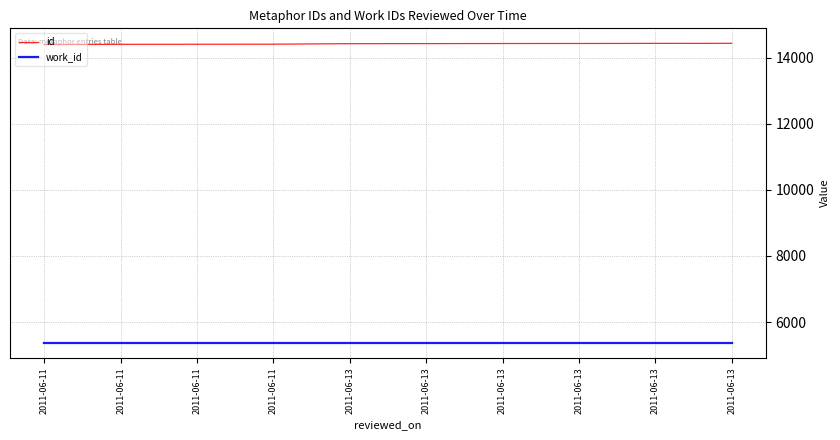

Between 2011-06-13 and 2011-06-11, which is larger?

2011-06-13